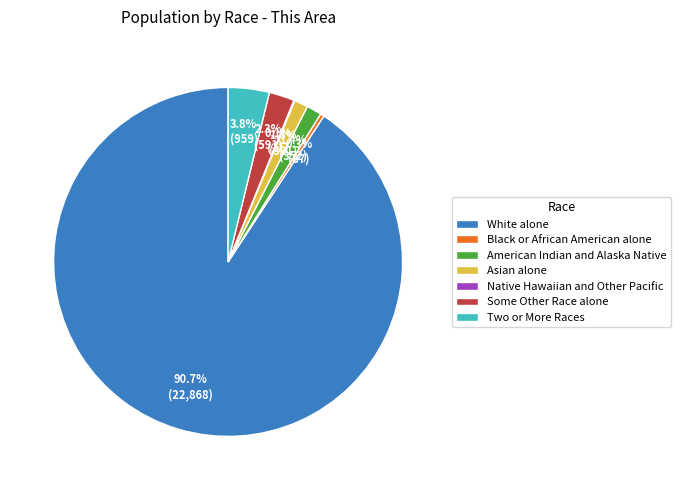

To the nearest percent, what portion does Two or More Races represent?

4%